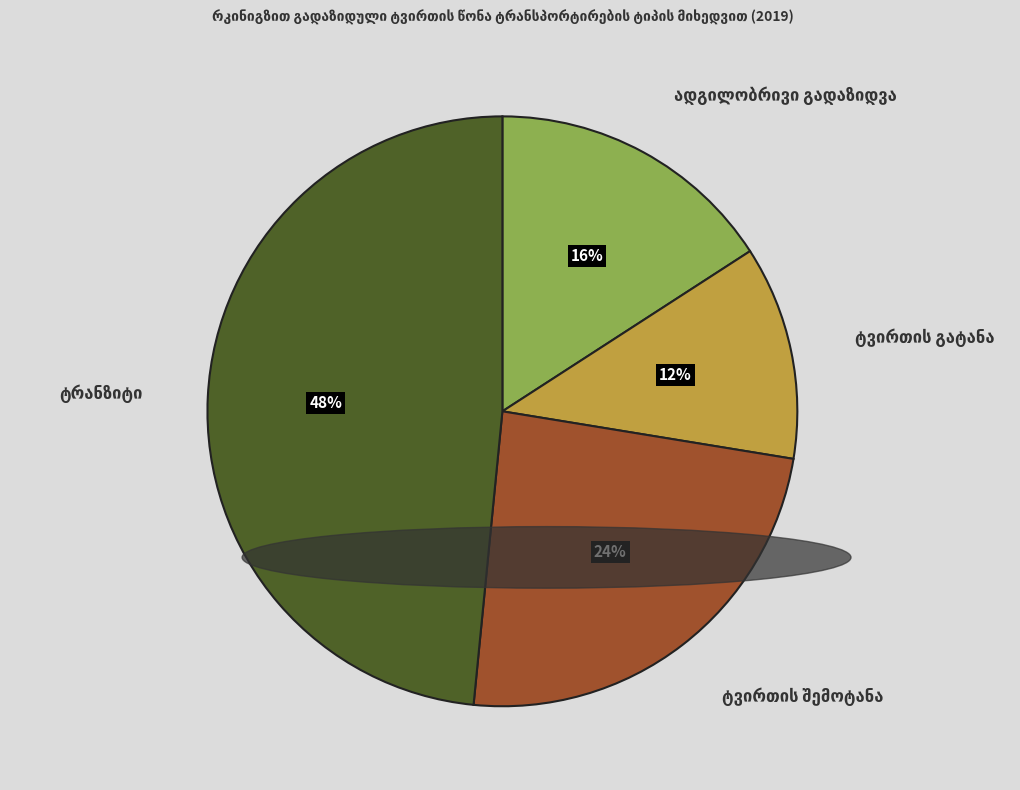

To the nearest percent, what is the average slice percentage?

25%